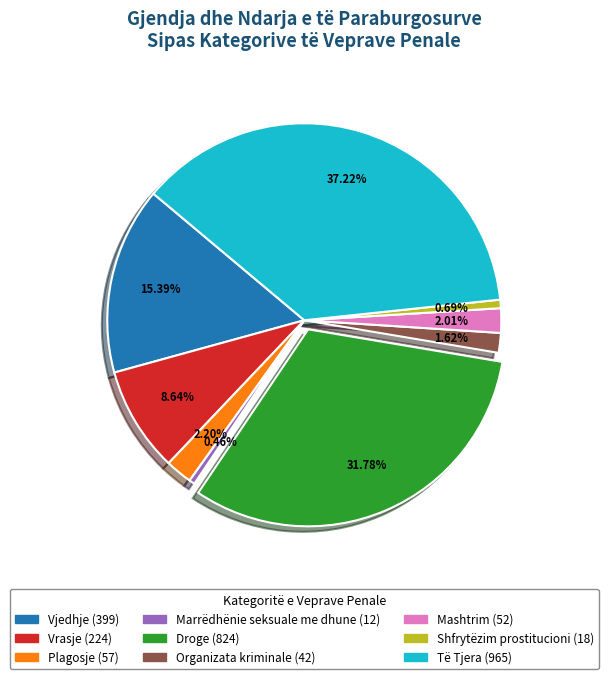

To the nearest percent, what percentage of the pie is Plagosje?

2%